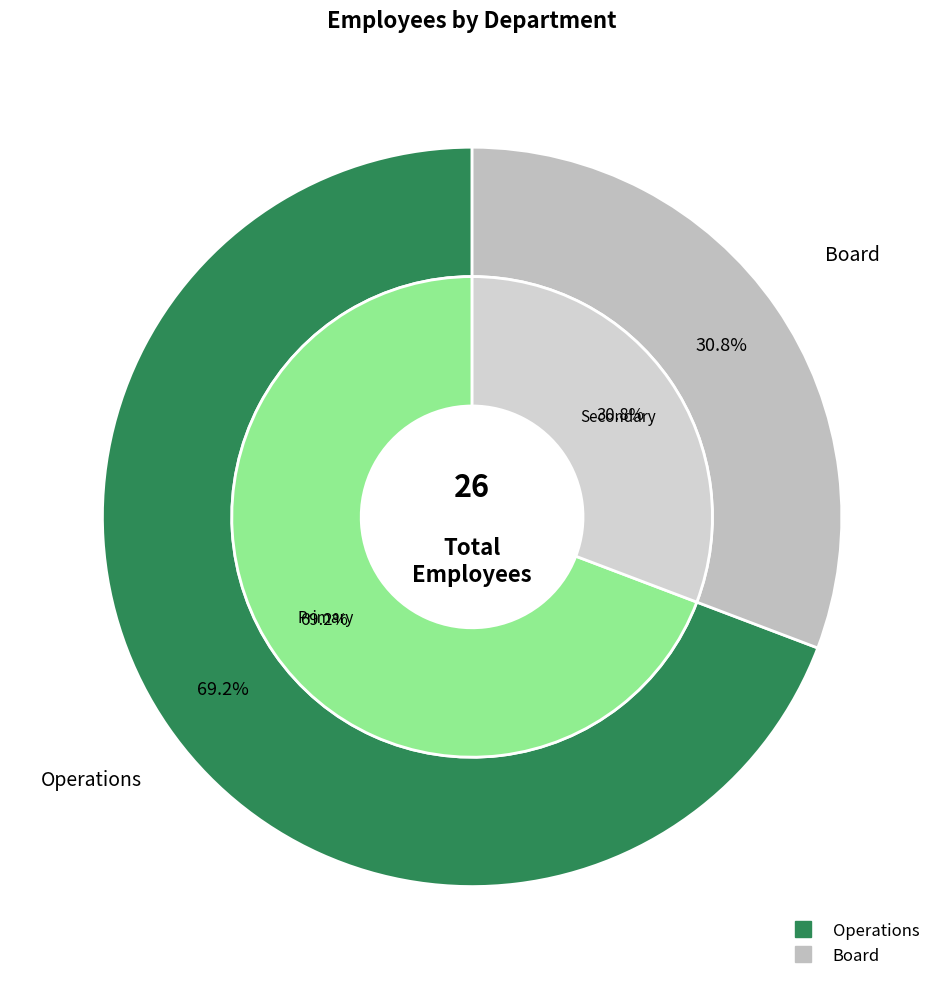

Do Board and Operations together represent more than half of the pie?

Yes